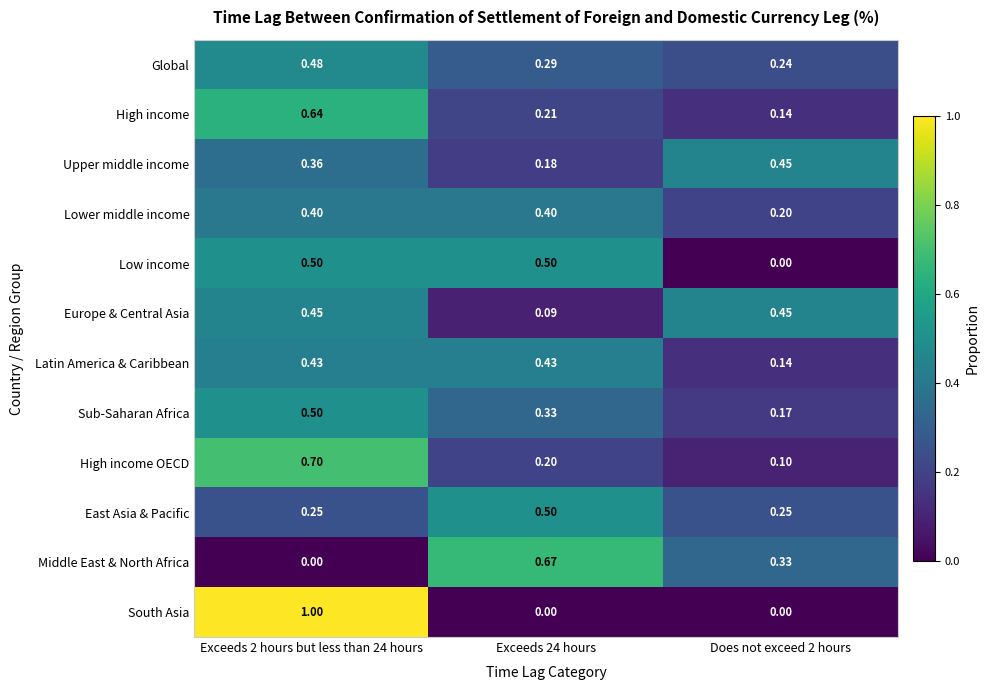

Which series has the largest range (max minus min)?

South Asia